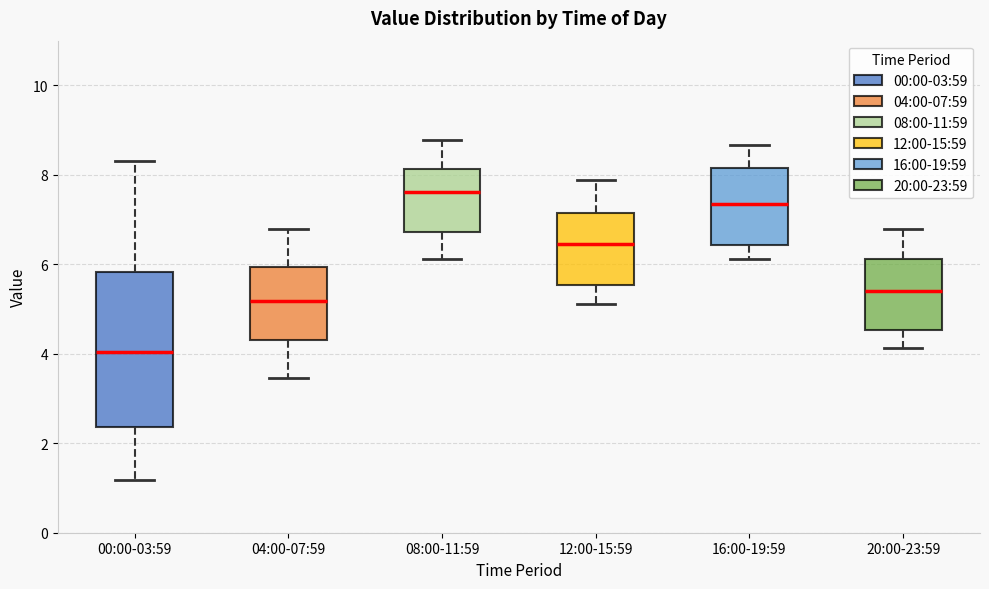

Comparing the boxes themselves (not the whiskers), which one is the tallest?

00:00-03:59